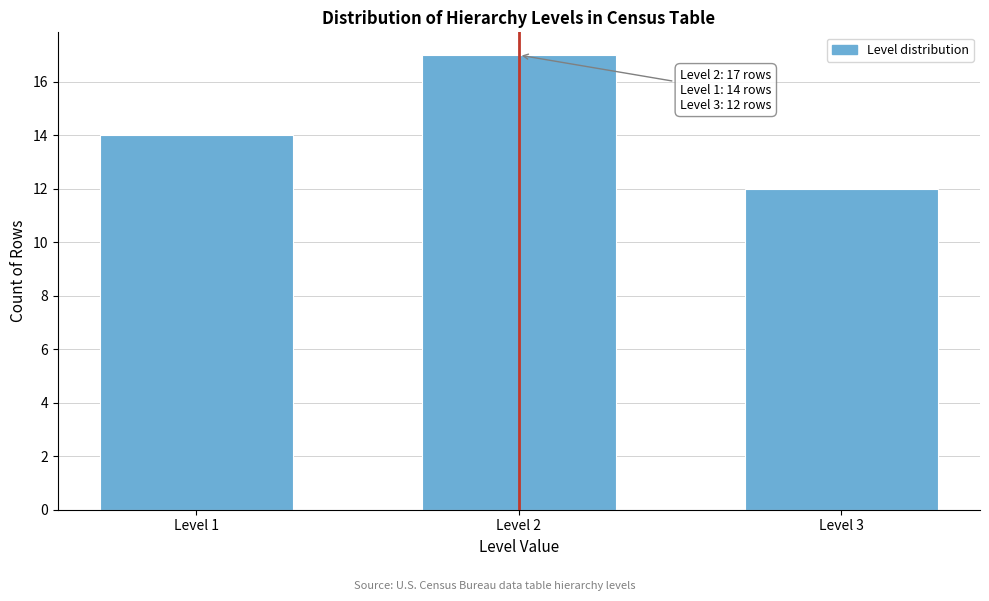

Reading right to left, what are all the values shown in this chart?

Level 3=12	Level 2=17	Level 1=14